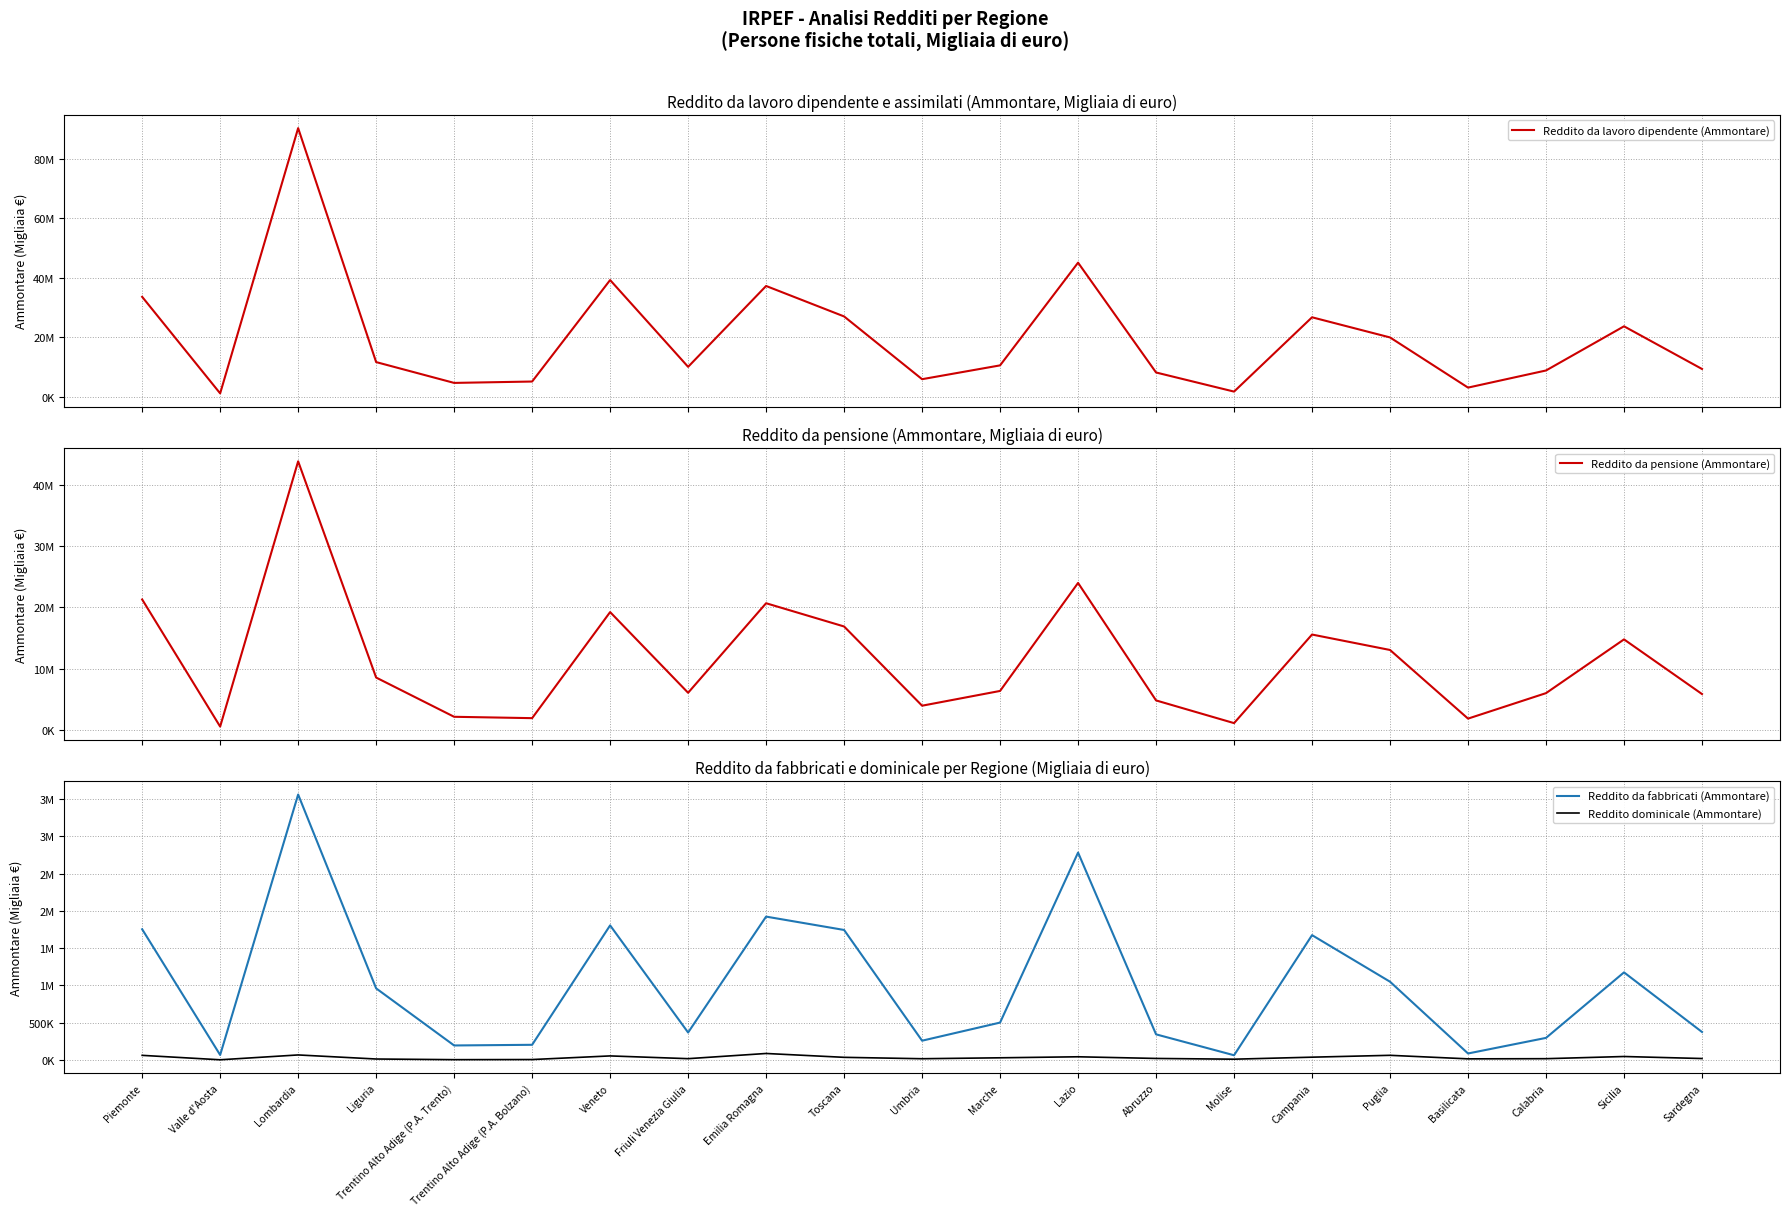

What is the sum of all Reddito dominicale (Ammontare) values?

642555